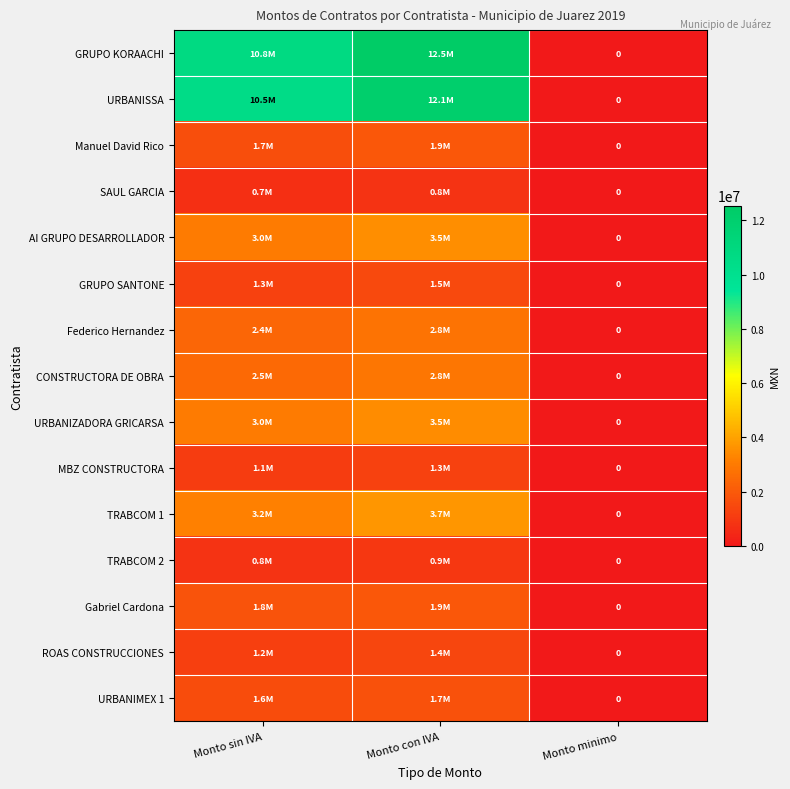

Which series changed the most between Monto sin IVA and Monto con IVA?

GRUPO KORAACHI